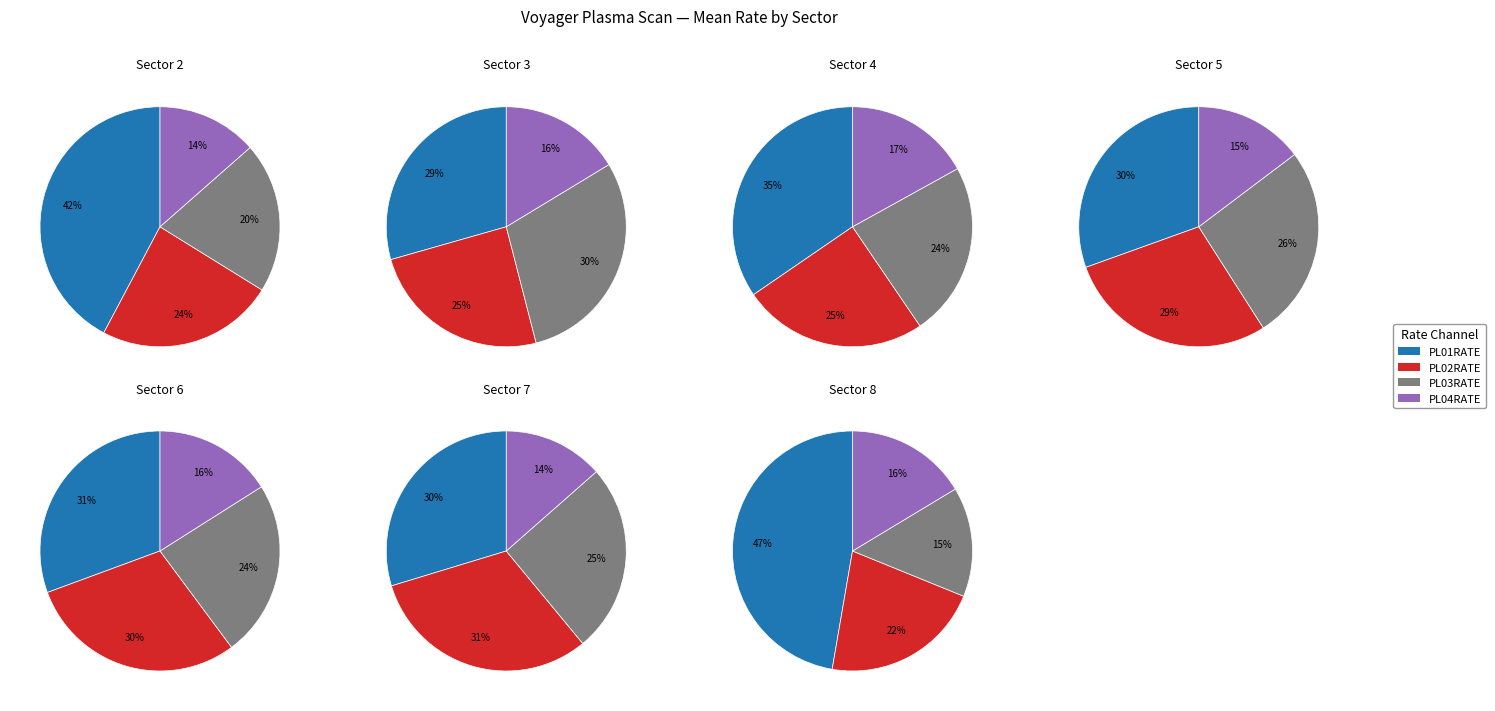

Combined, what portion of the pie is Sector 5 and 26?

0.1%